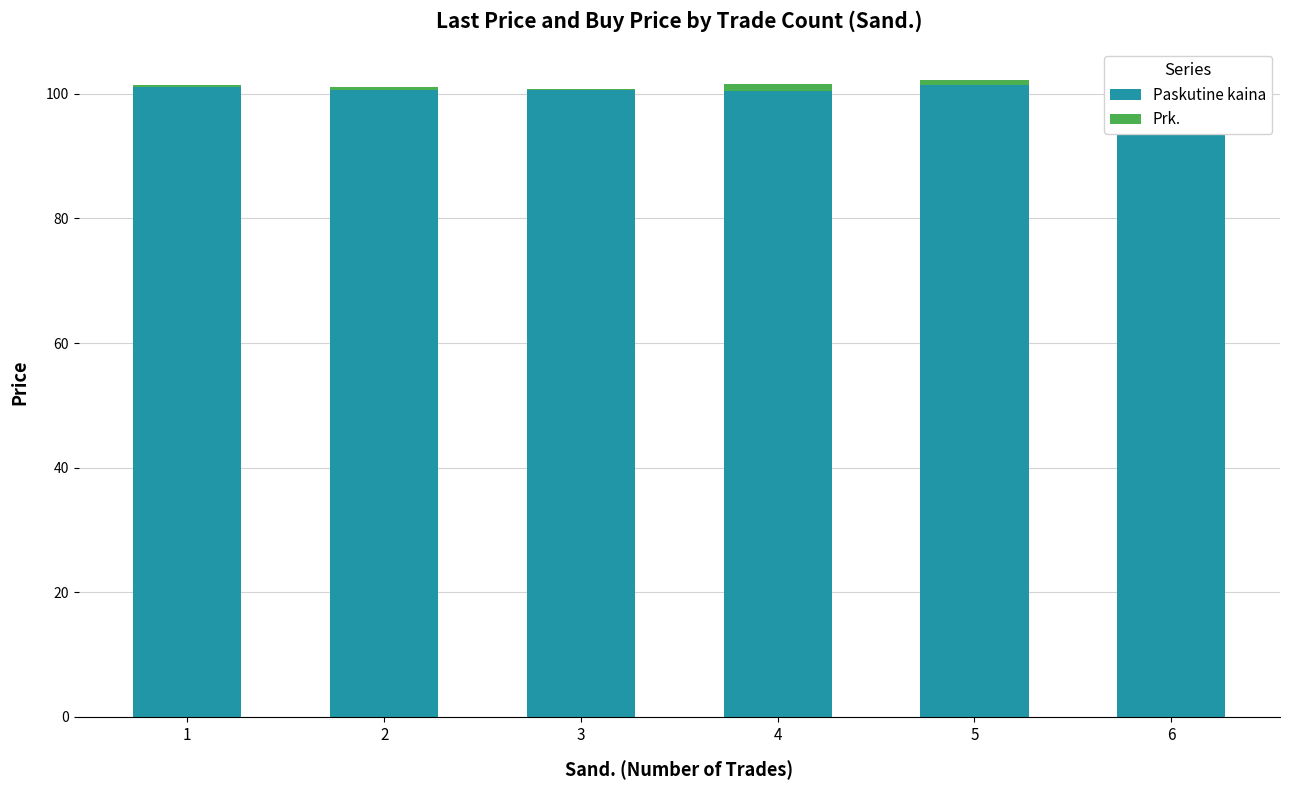

What is the spread (max minus min) of values at 2?

100.7